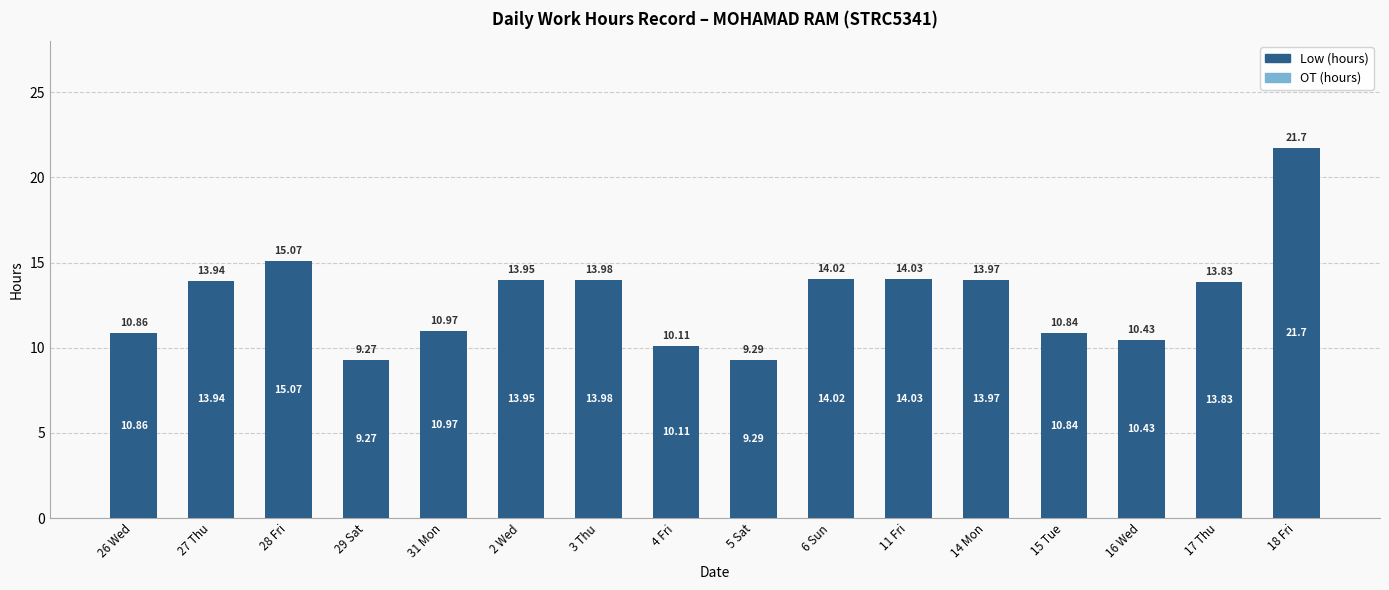

What is the change in value from 14 Mon to 15 Tue?

-3.1